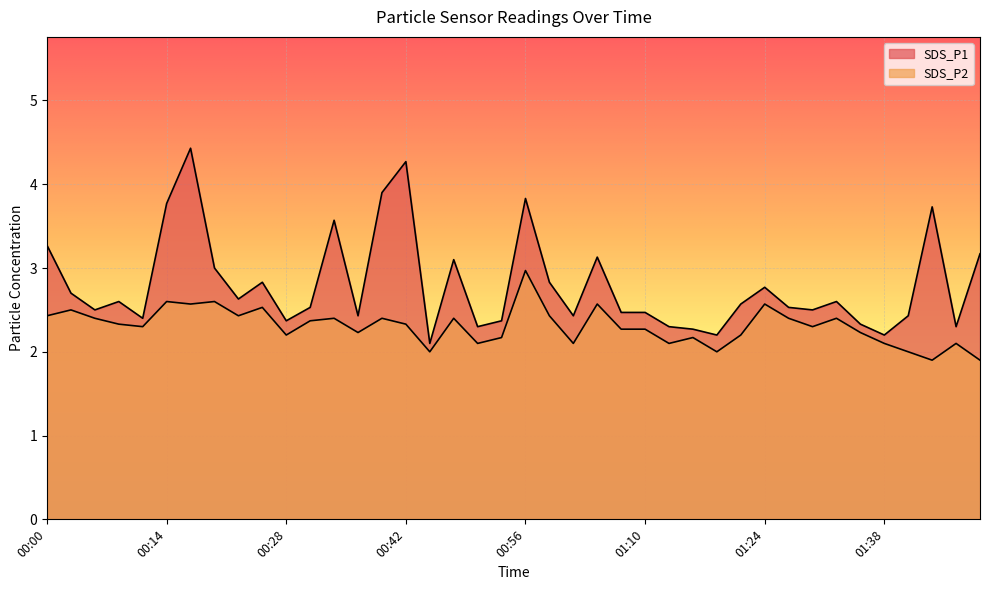

Where is SDS_P2 nearest to the value 2?

00:45